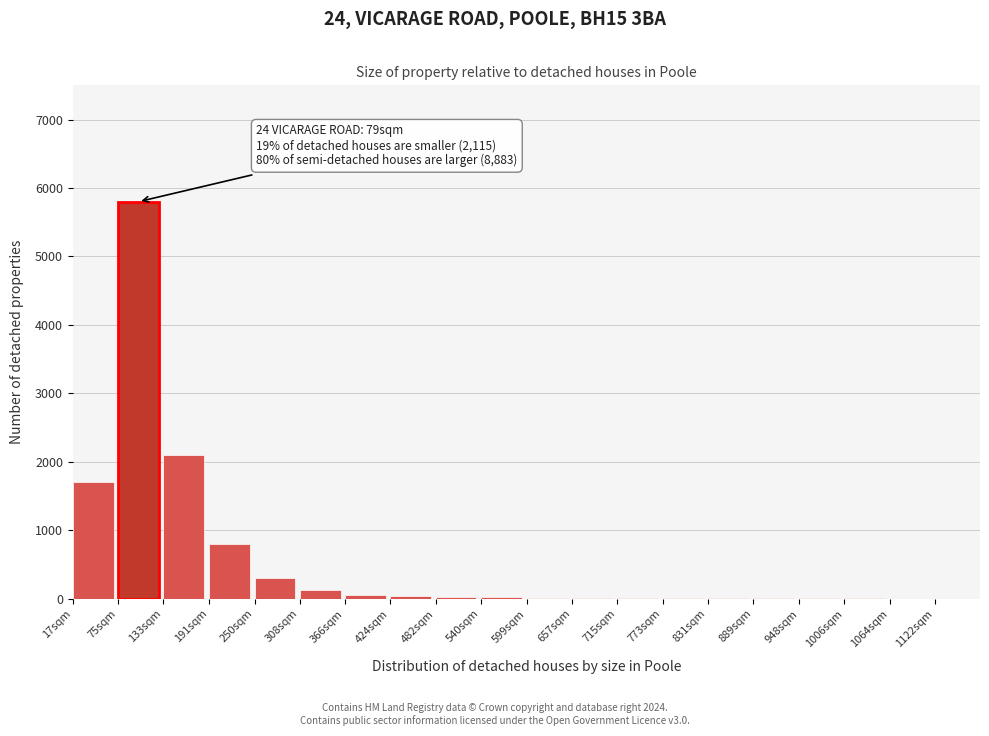

Where is the data nearest to the value 2901?

133sqm